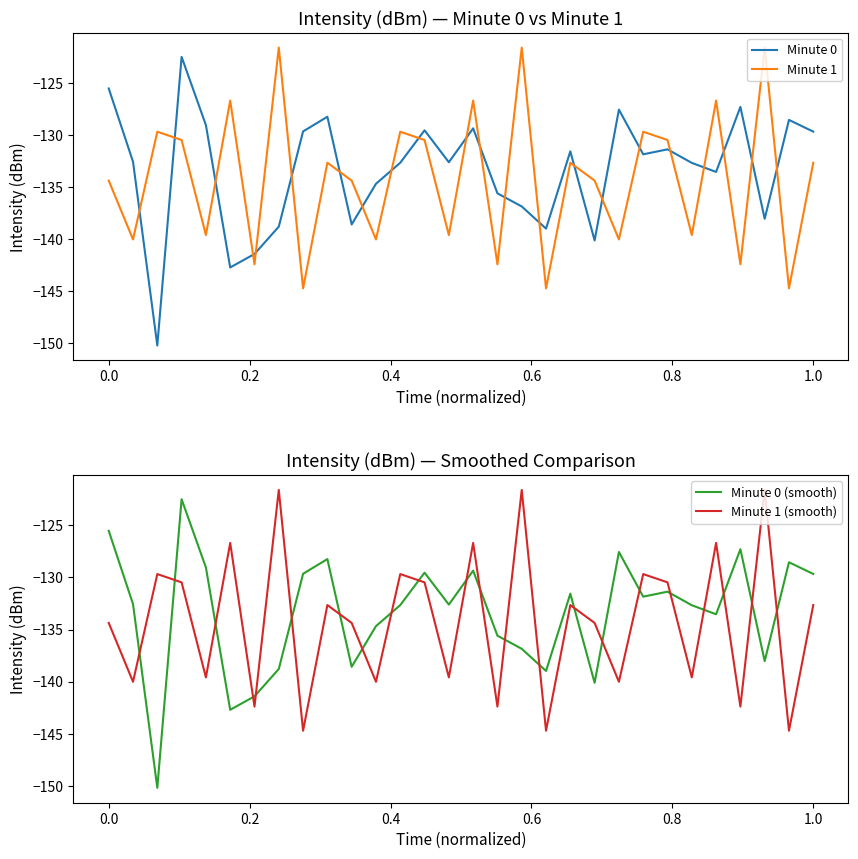

What is the value of the Minute 0 (smooth) point at the 21st from the left?

-140.1